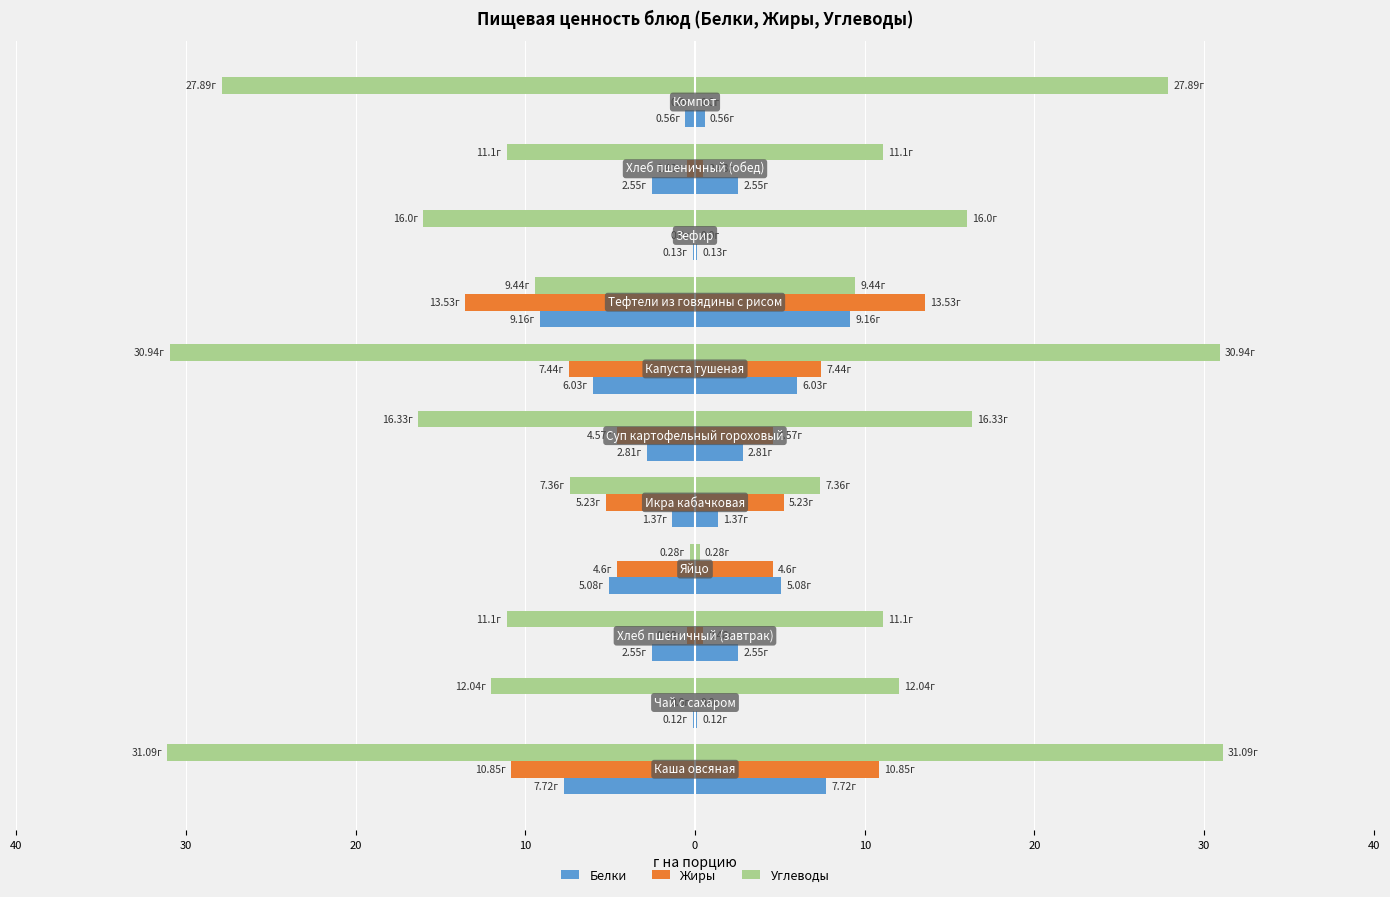

What is the value of the Жиры bar at the 1st from the left?

-10.8